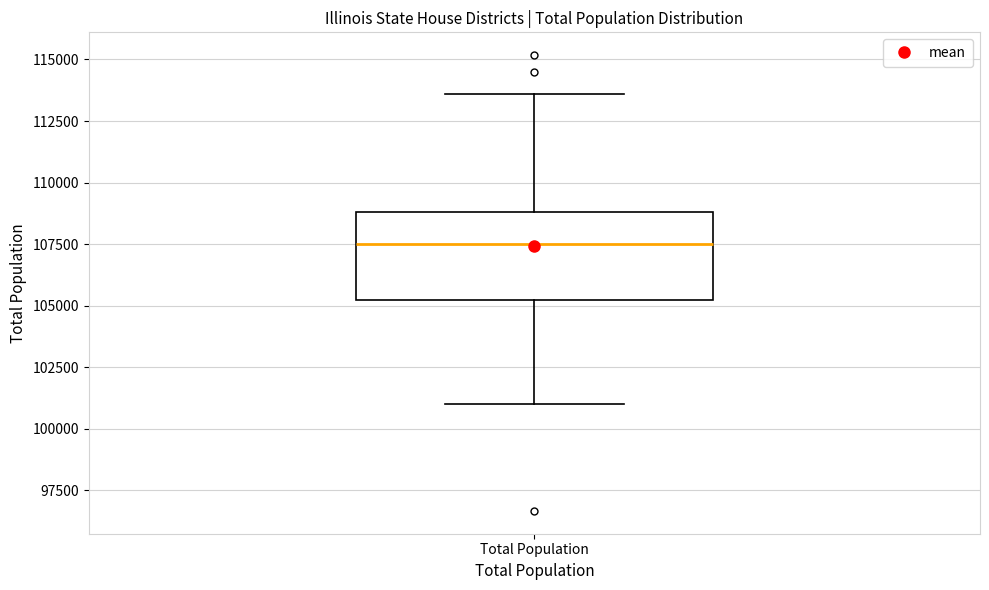

Transcribe this box plot: give where the median line is, the range the box spans, and where the two whiskers end, as read against the y-axis. The values are not printed on the chart, so give them approximately, as read against the axis.

median 107500, box 105000 to 109000, whiskers 101000 to 113500